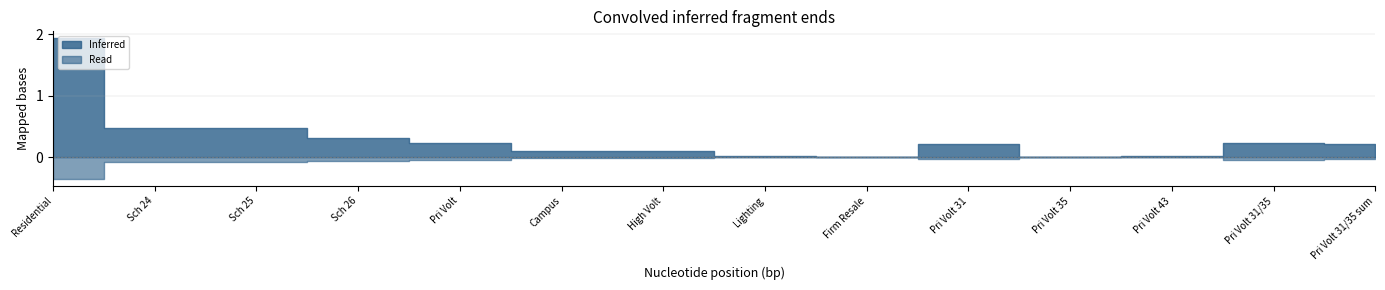

What is the label of the 14th point from the left?

Pri Volt 31/35 sum